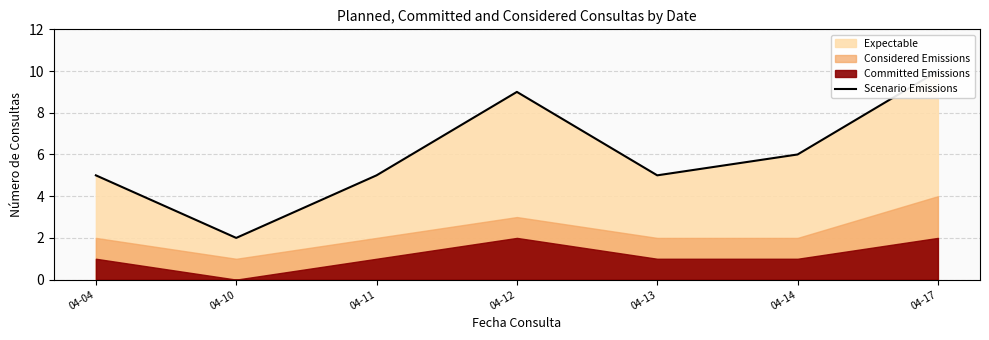

Which category has the lowest value across all series?

04-10